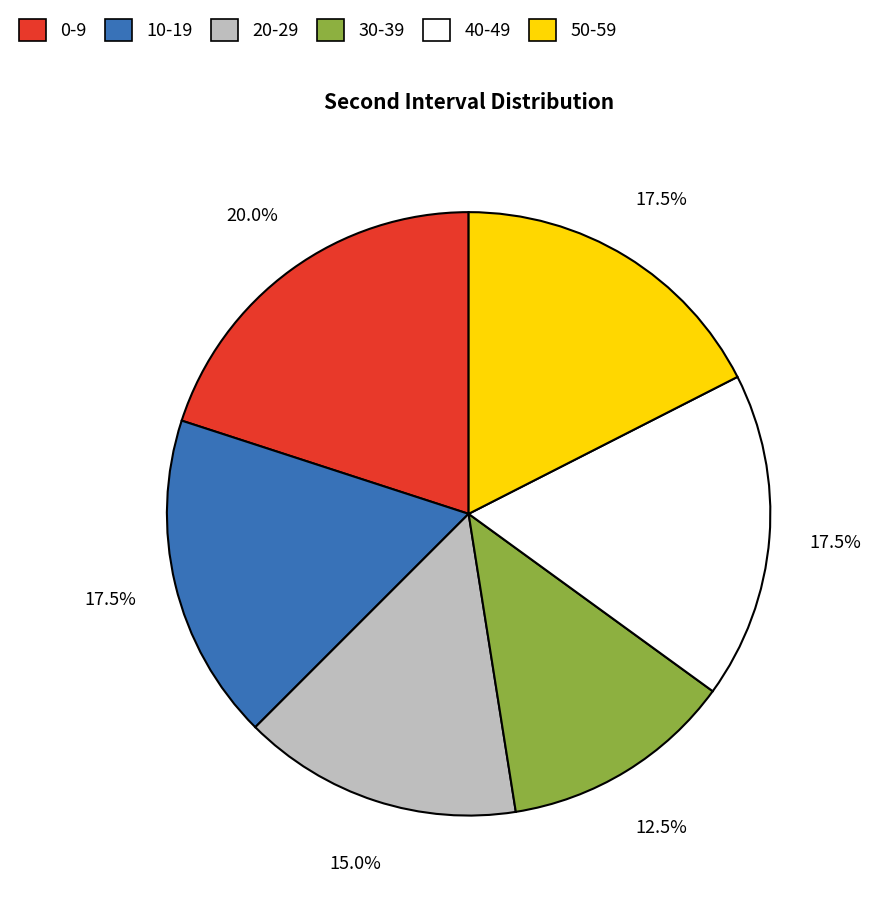

Which has a higher value, 30-39 or 10-19?

10-19